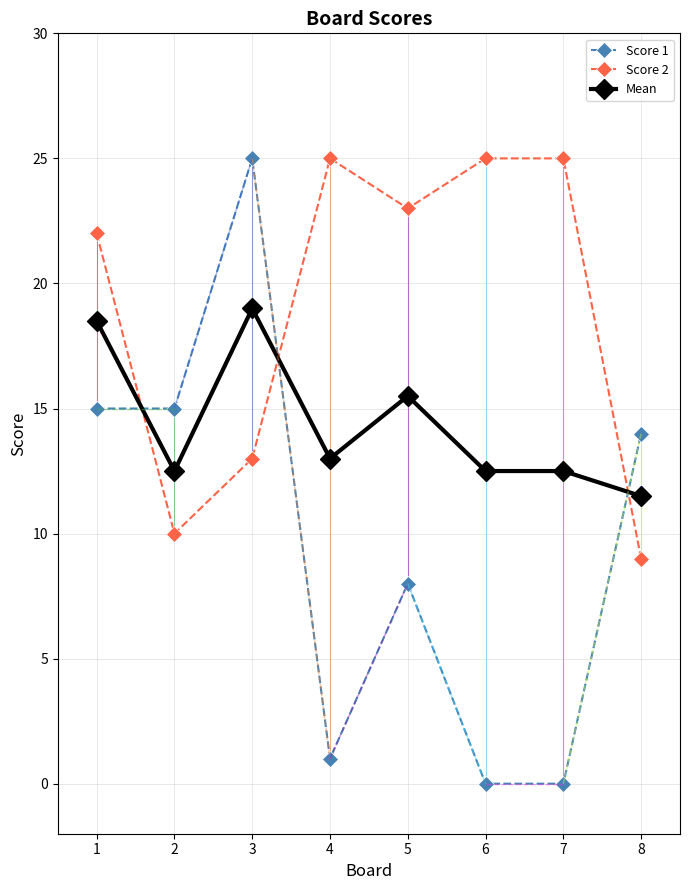

Which series ends up on top after the final intersection of Mean and Score 2?

Mean